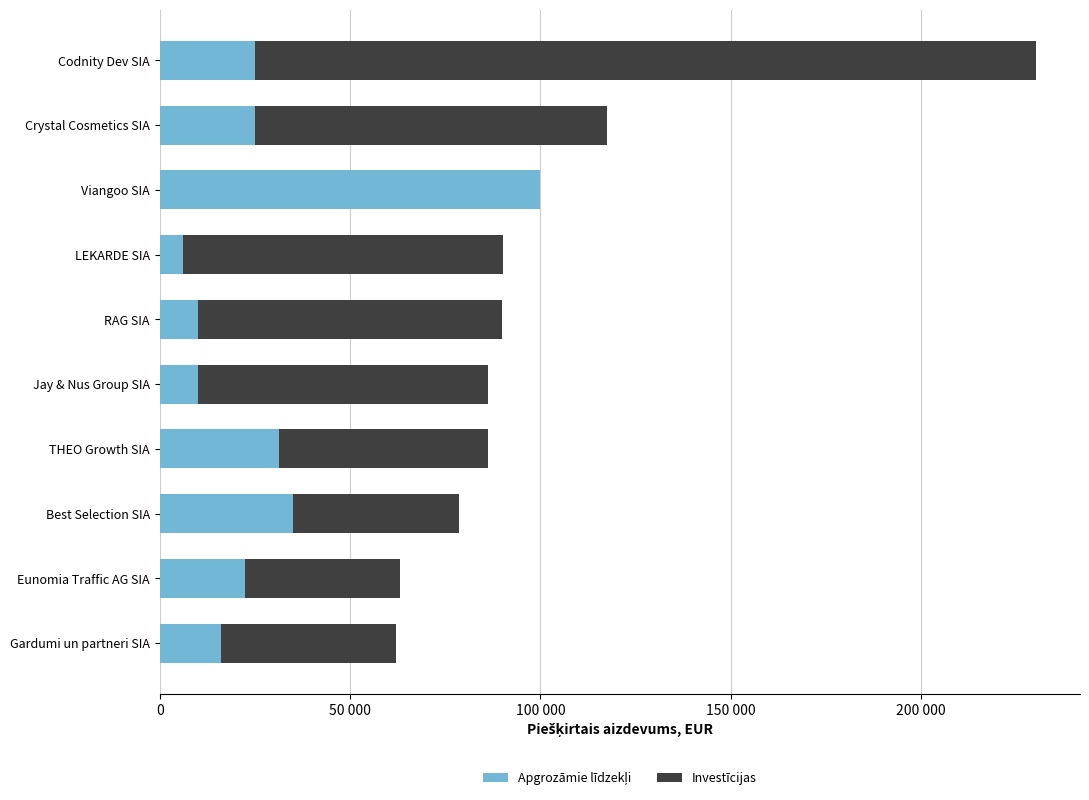

What is the average value of the Apgrozāmie līdzekļi series?

28074